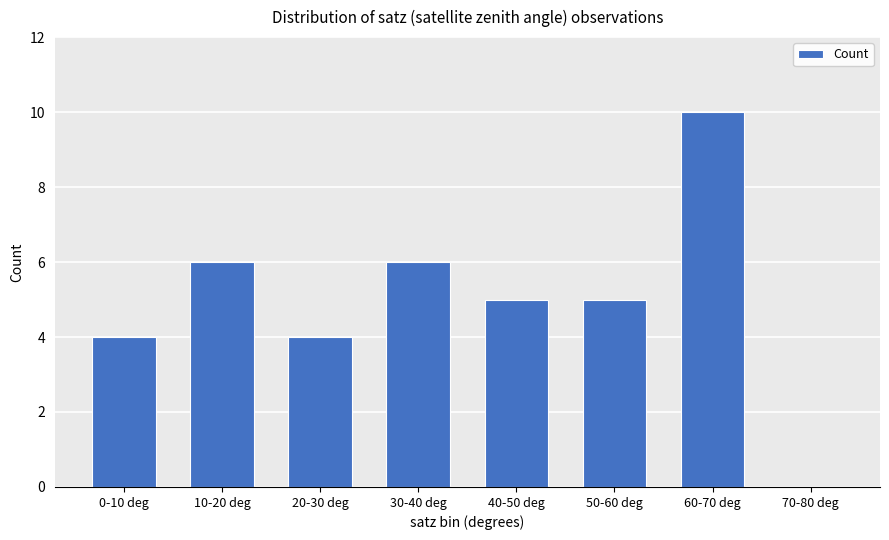

The value at 20-30 deg is 6. True or false?

False